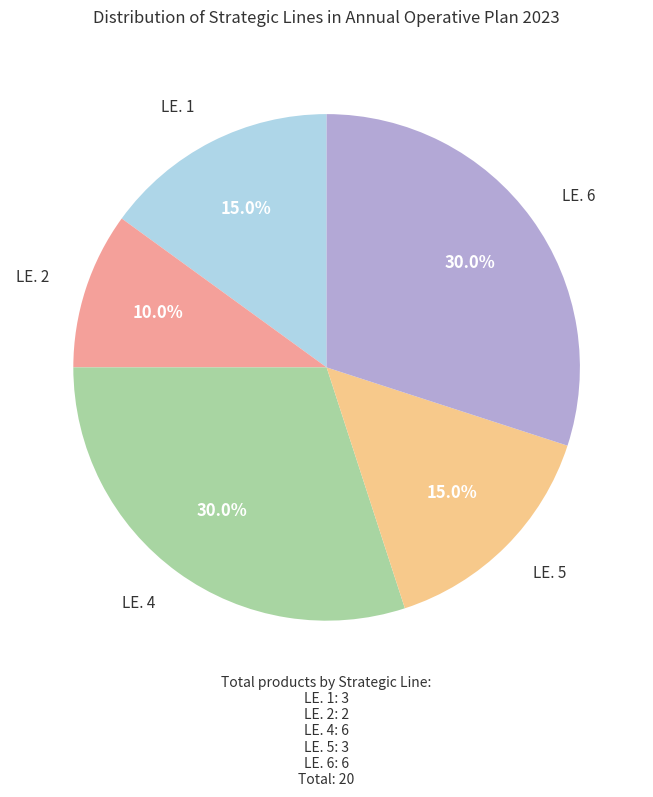

Does any single category account for the majority?

No